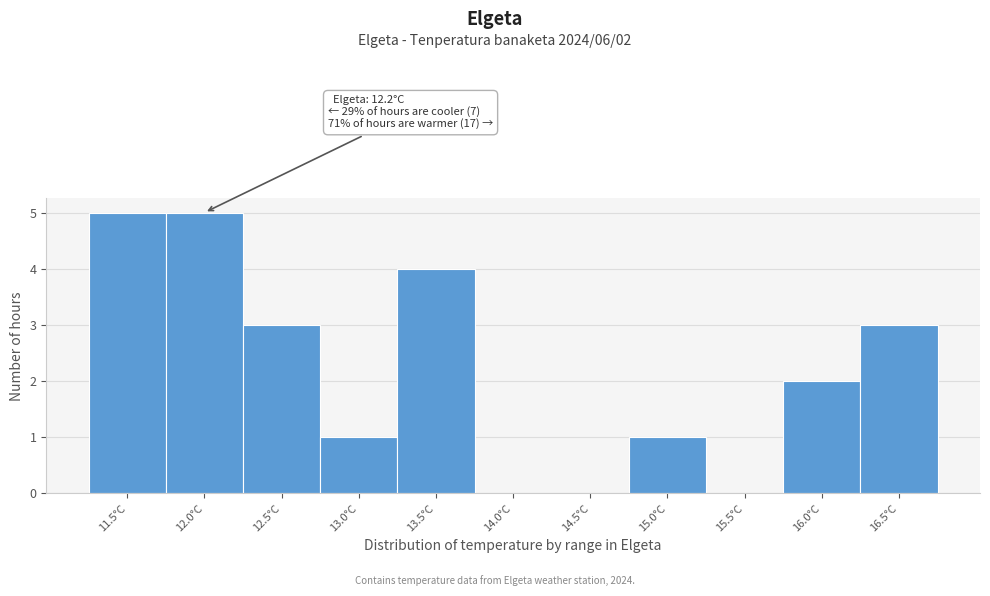

Reading left to right, transcribe all the data shown in this chart.

11.5°C=5	12.0°C=5	12.5°C=3	13.0°C=1	13.5°C=4	14.0°C=0	14.5°C=0	15.0°C=1	15.5°C=0	16.0°C=2	16.5°C=3